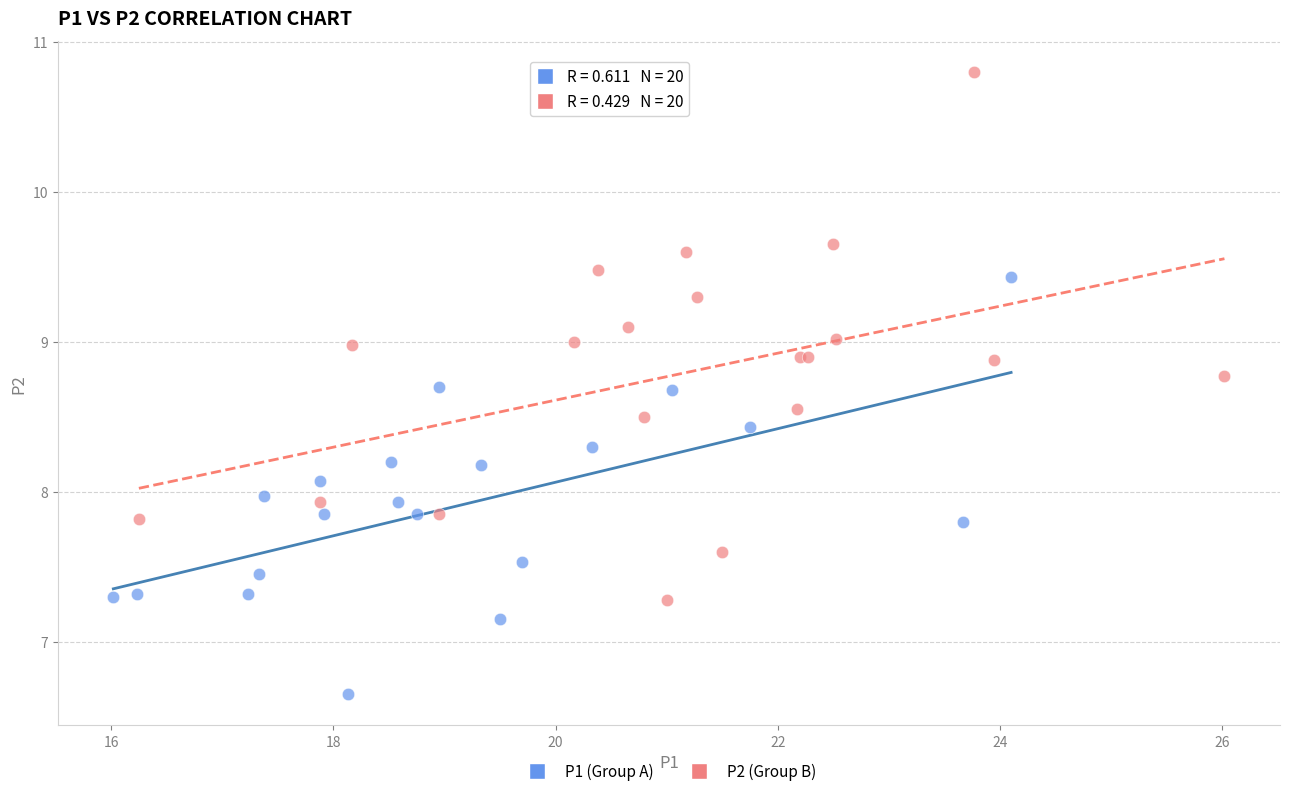

Which series has the largest Y range (max minus min)?

P2 (Group B)